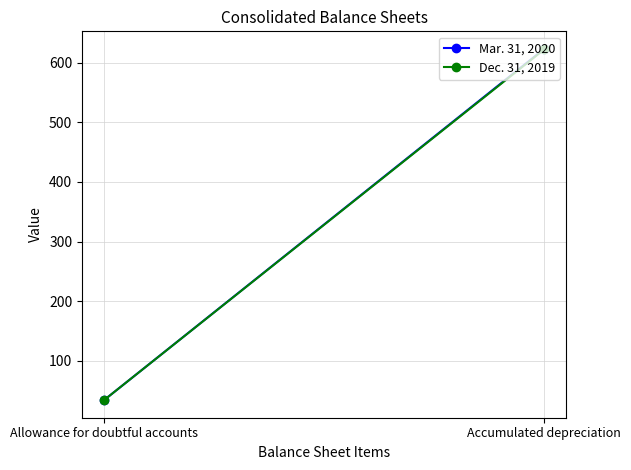

What is the greatest value displayed?

623